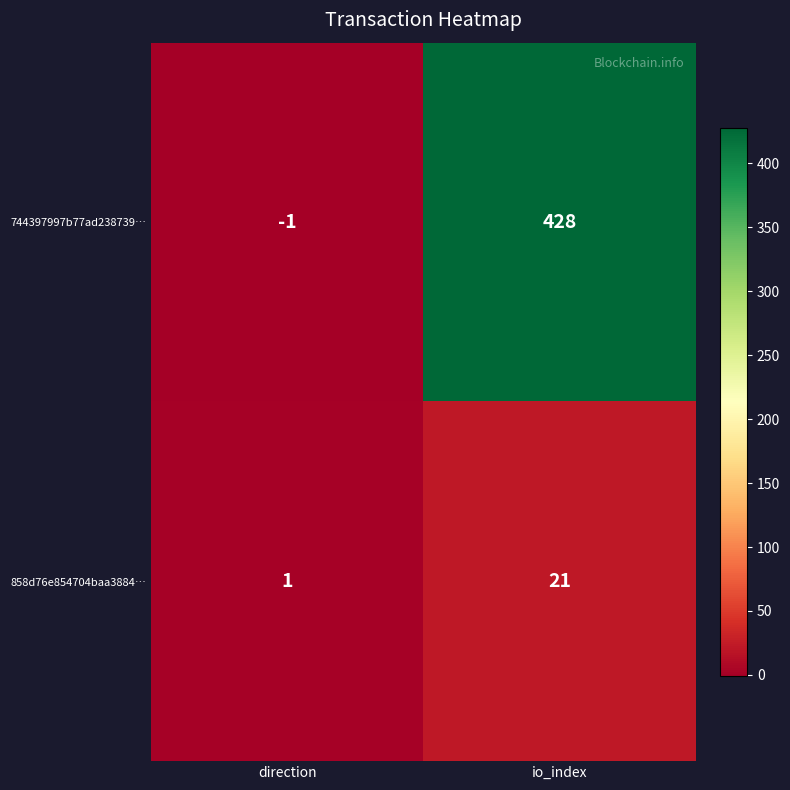

At which category does the chart reach its peak across all series?

io_index